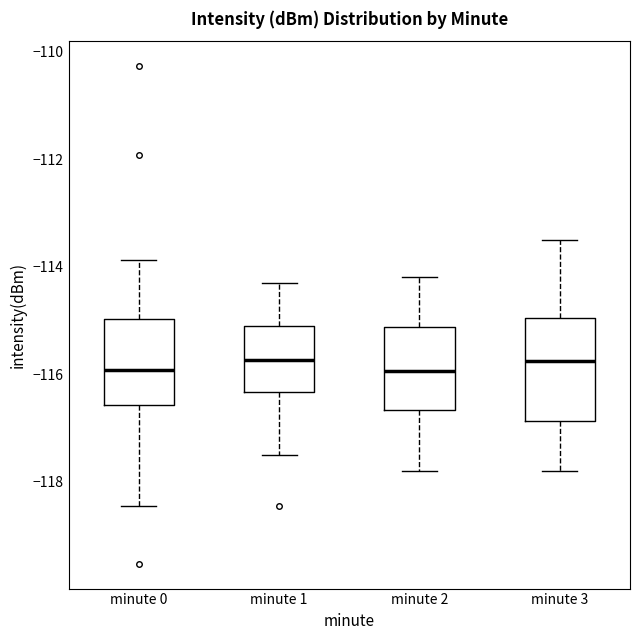

Reading left to right, transcribe this box plot: for each box, give where its median line is, the range the box spans, and where its two whiskers end, as read against the y-axis. The values are not printed on the chart, so give them approximately, as read against the axis.

minute 0: median -116.0, box -116.6 to -115.0, whiskers -118.4 to -113.8
minute 1: median -115.8, box -116.4 to -115.2, whiskers -117.4 to -114.2
minute 2: median -116.0, box -116.6 to -115.2, whiskers -117.8 to -114.2
minute 3: median -115.8, box -116.8 to -115.0, whiskers -117.8 to -113.4